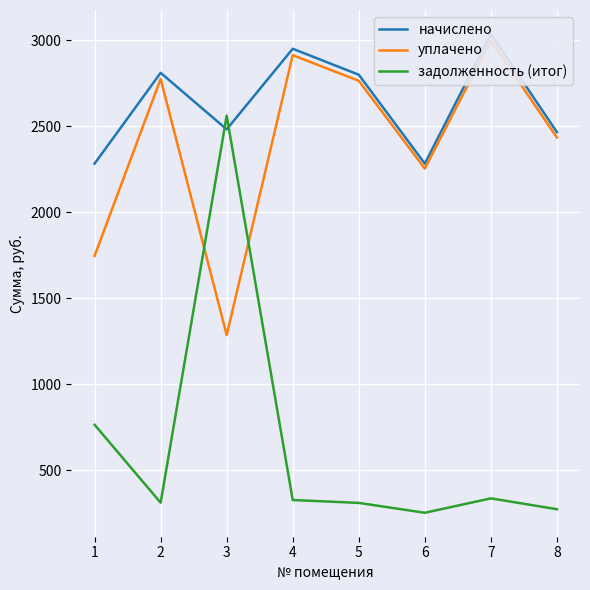

How many data points in задолженность (итог) are less than 327?

4